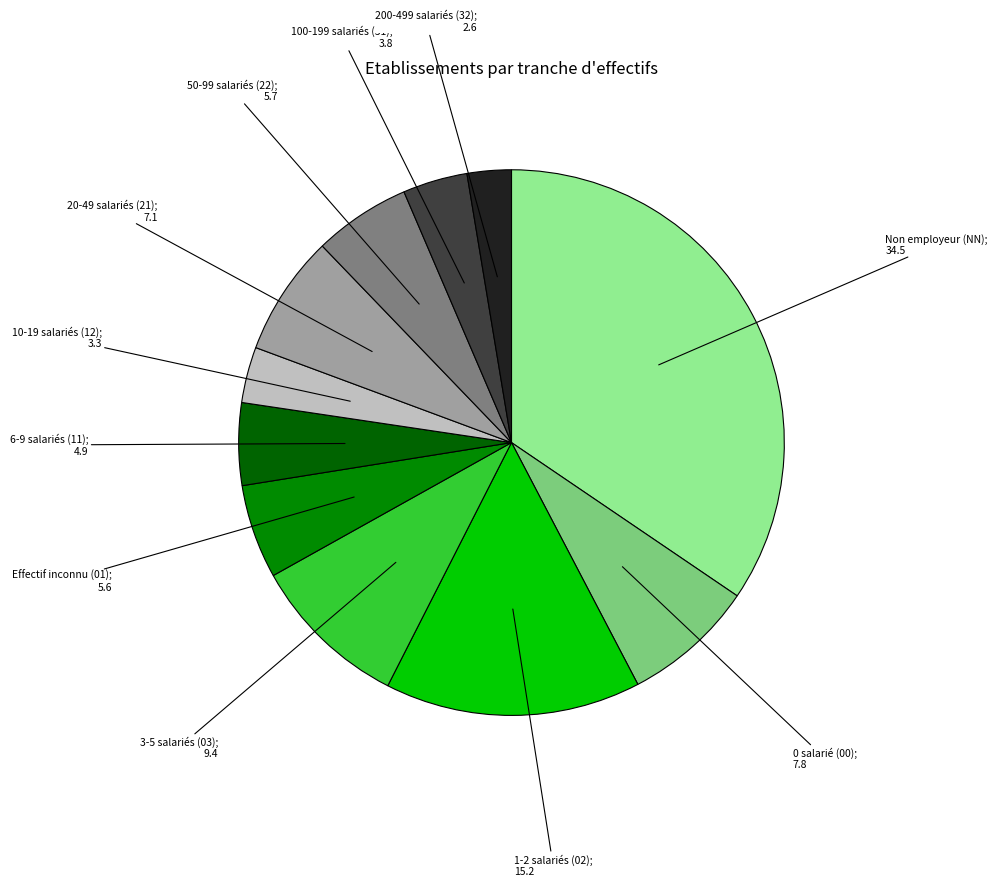

Count the number of slices in the pie.

11